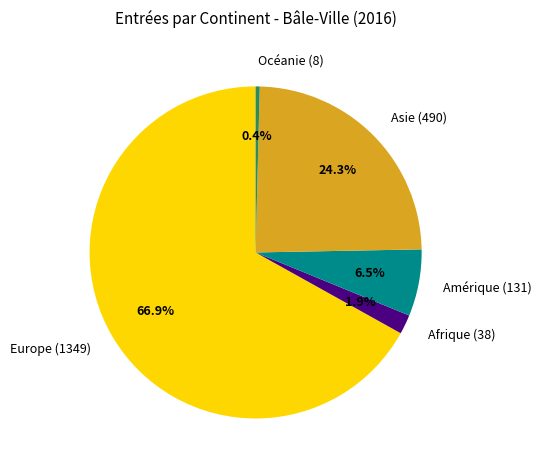

To the nearest percent, what is the average slice percentage?

20%